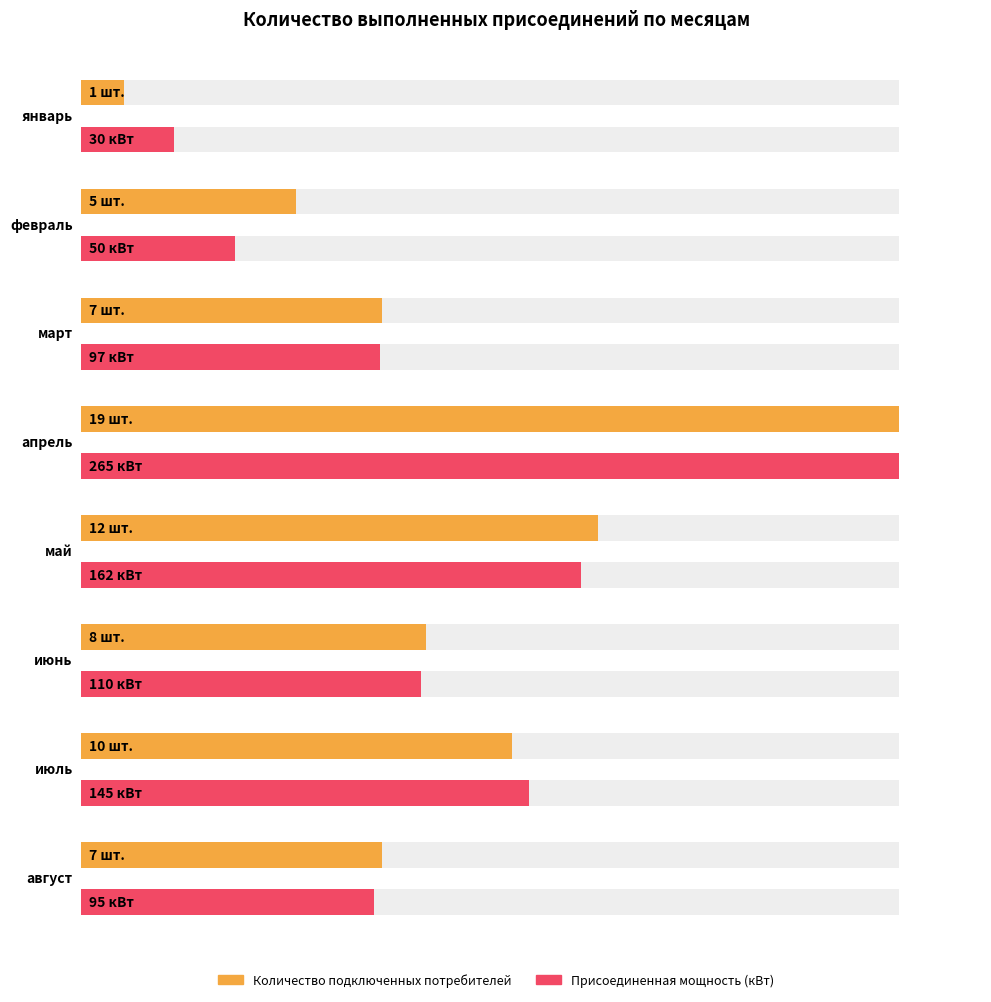

Rank the series at июль from highest to lowest value.

Присоединенная мощность (сумма), Количество подключенных потребителей